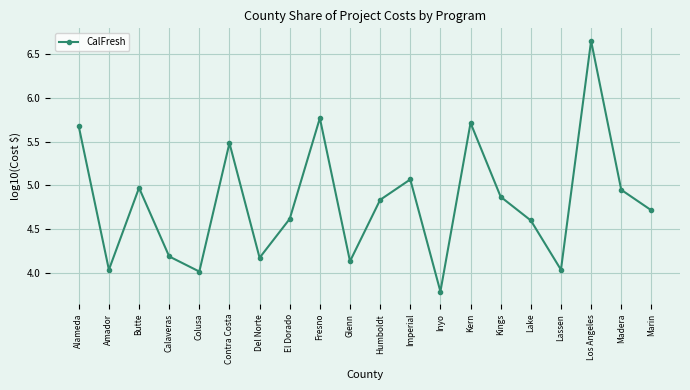

What is the difference between the values at Lake and Colusa?

0.6